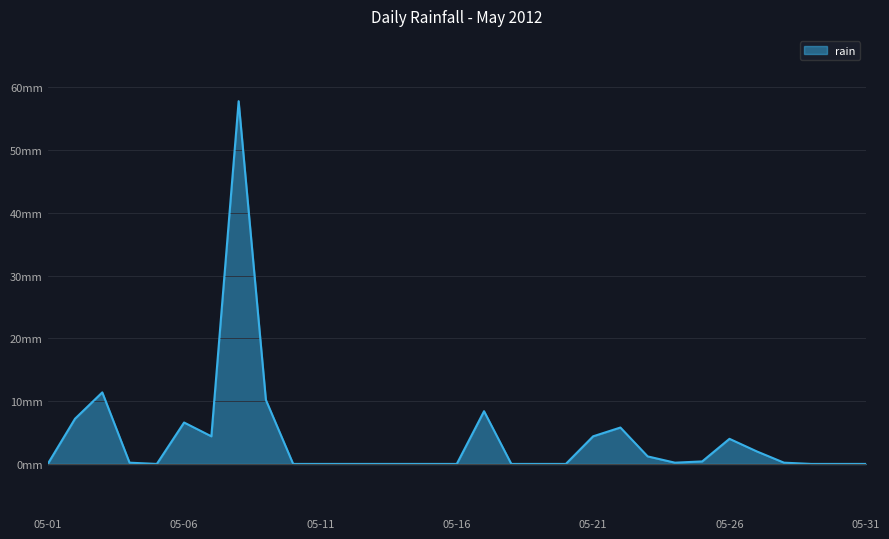

What is the difference between the maximum and minimum values?

57.8